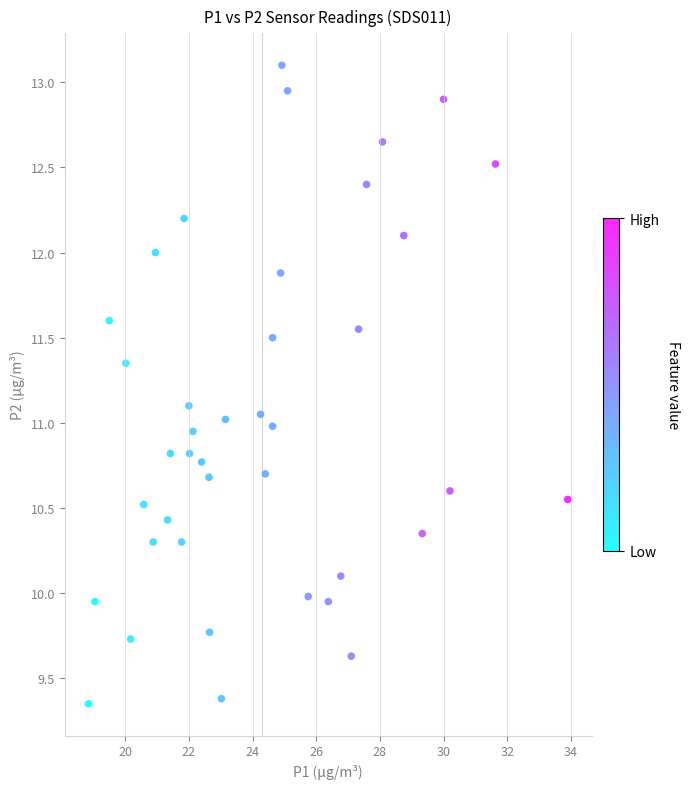

What is the range of X values (max minus min)?

15.0